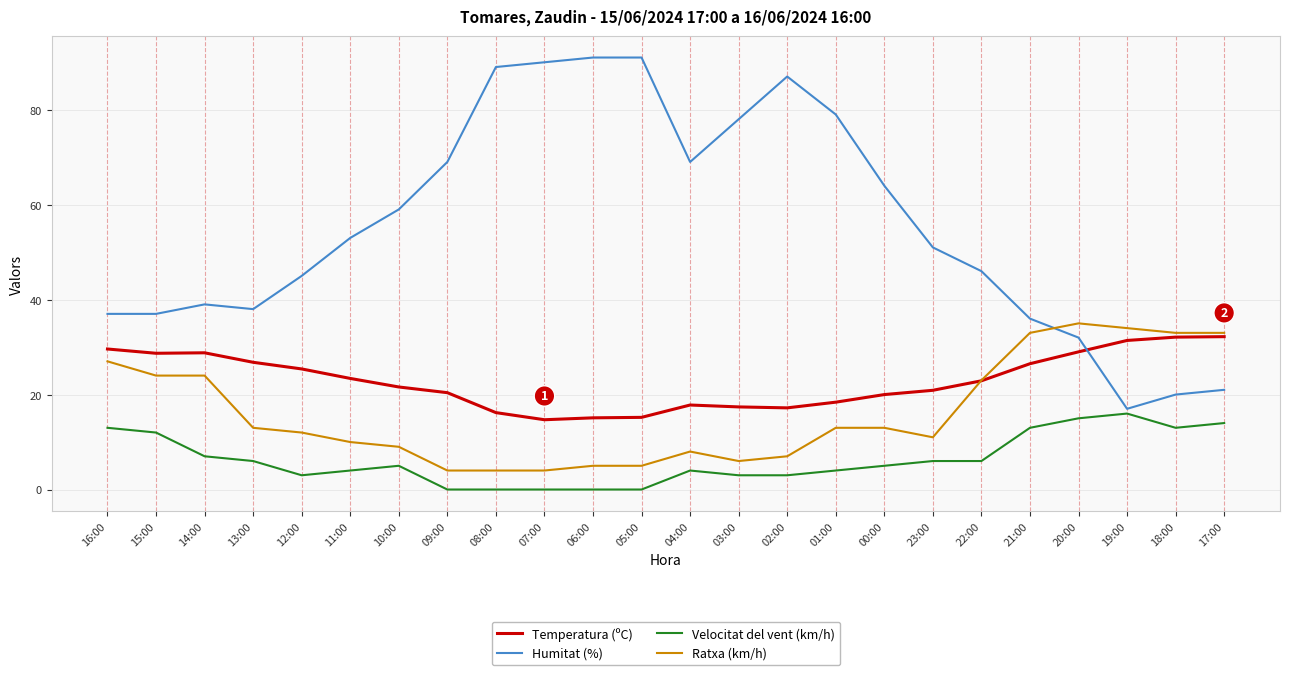

Which series changed the most between 11:00 and 04:00?

Humitat (%)